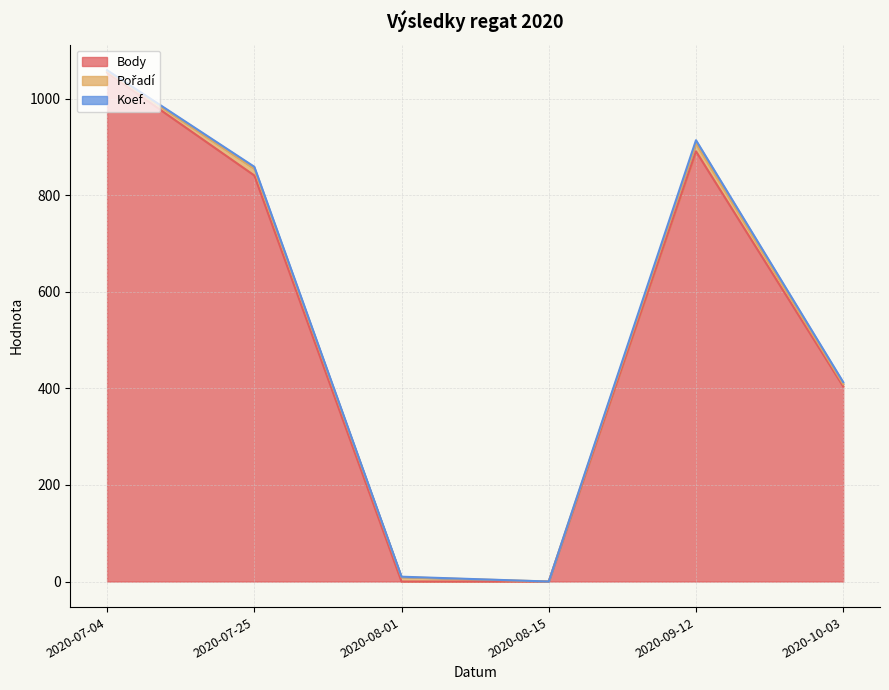

Where is the first local maximum for Pořadí?

2020-07-25